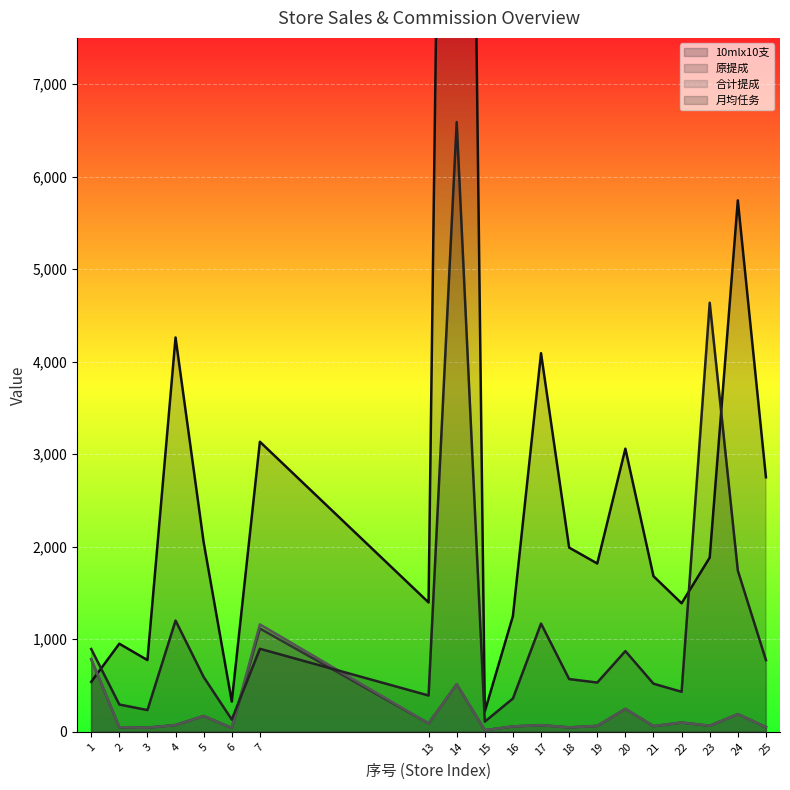

Where is the first local maximum for 月均任务?

4